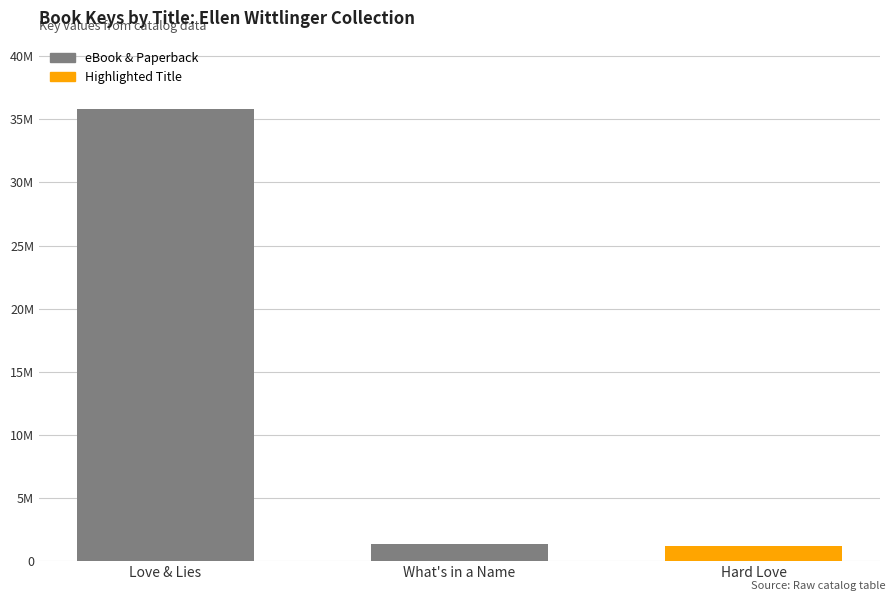

What is the greatest value displayed?

35850777